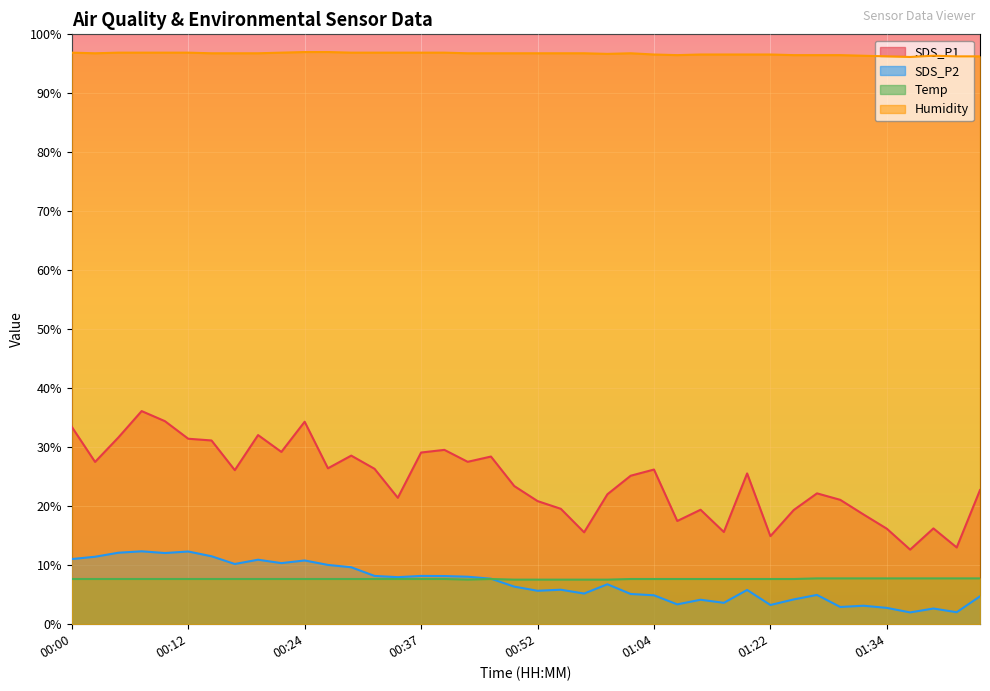

True or false: Temp has a value of 12.8 at 01:04.

False